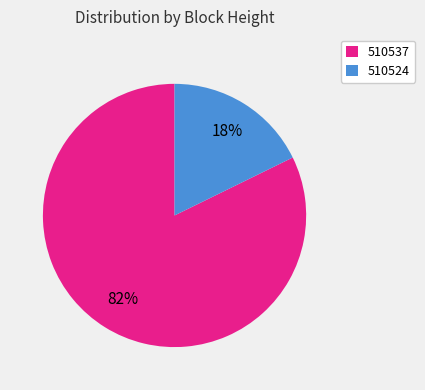

To the nearest percent, what is the average slice percentage?

50%